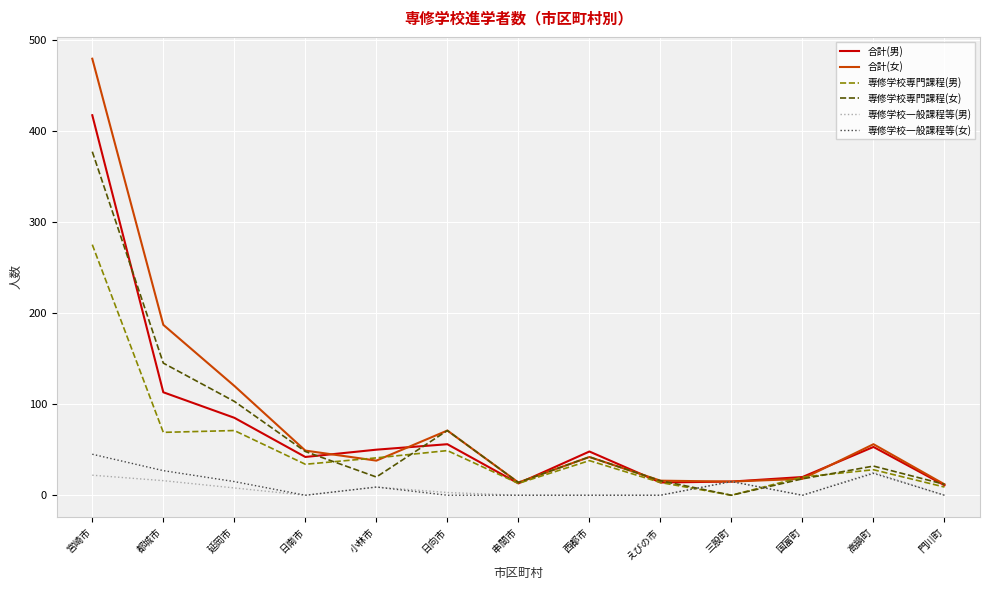

At which label does 専修学校専門課程(女) reach its peak?

宮崎市